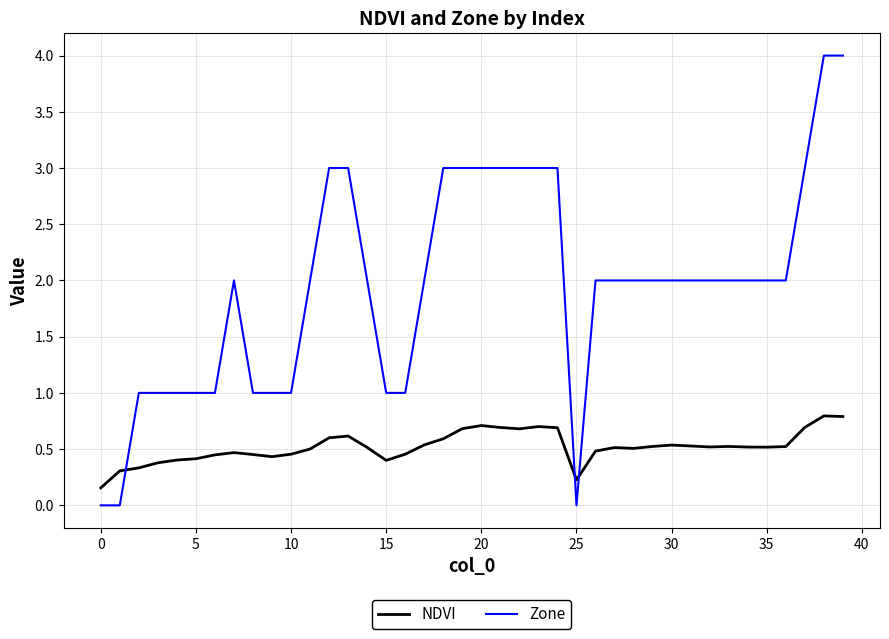

True or false: Zone has more than 0 interior local peaks.

True